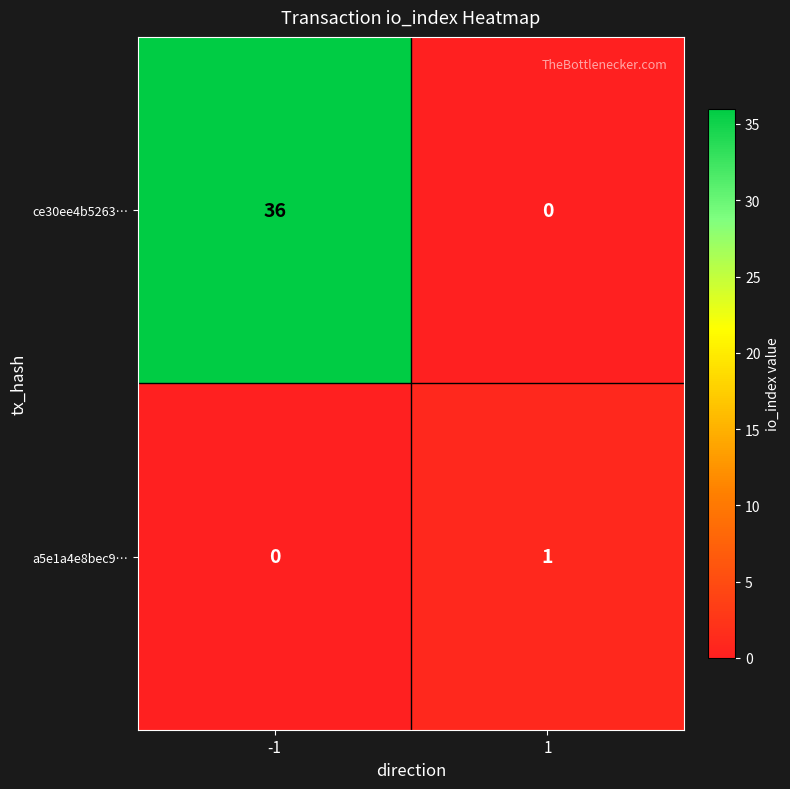

What is the maximum value shown in the chart?

36